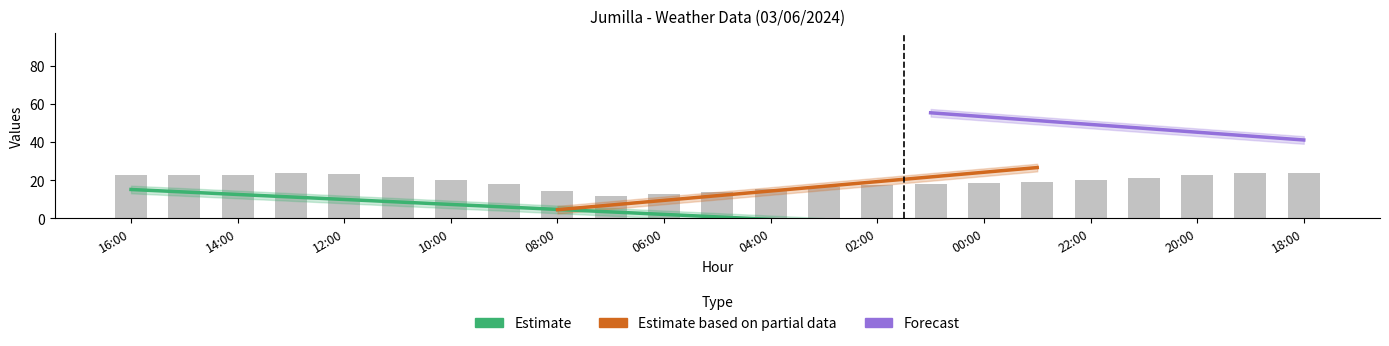

How many series are shown in this chart?

4